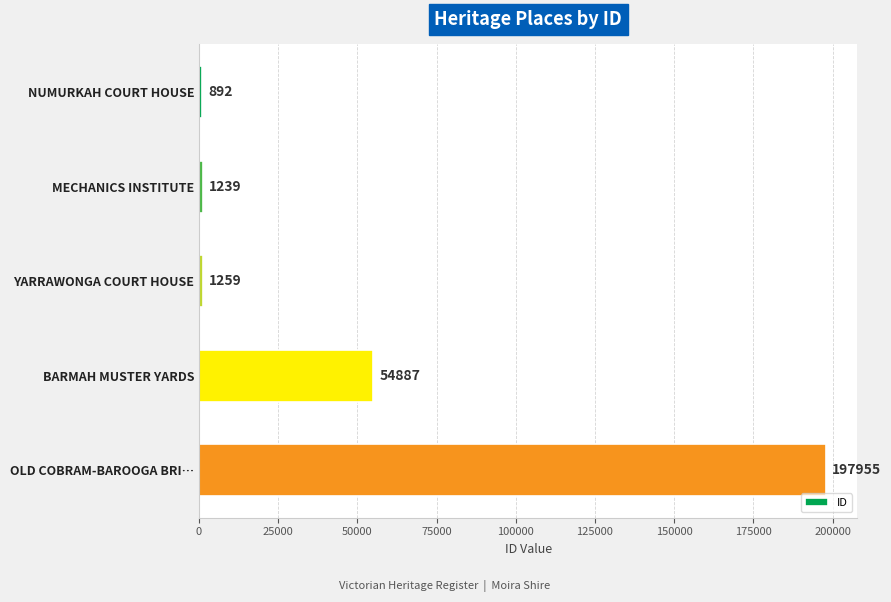

Is it true that the value at OLD COBRAM-BAROOGA BRI… is 197955?

True